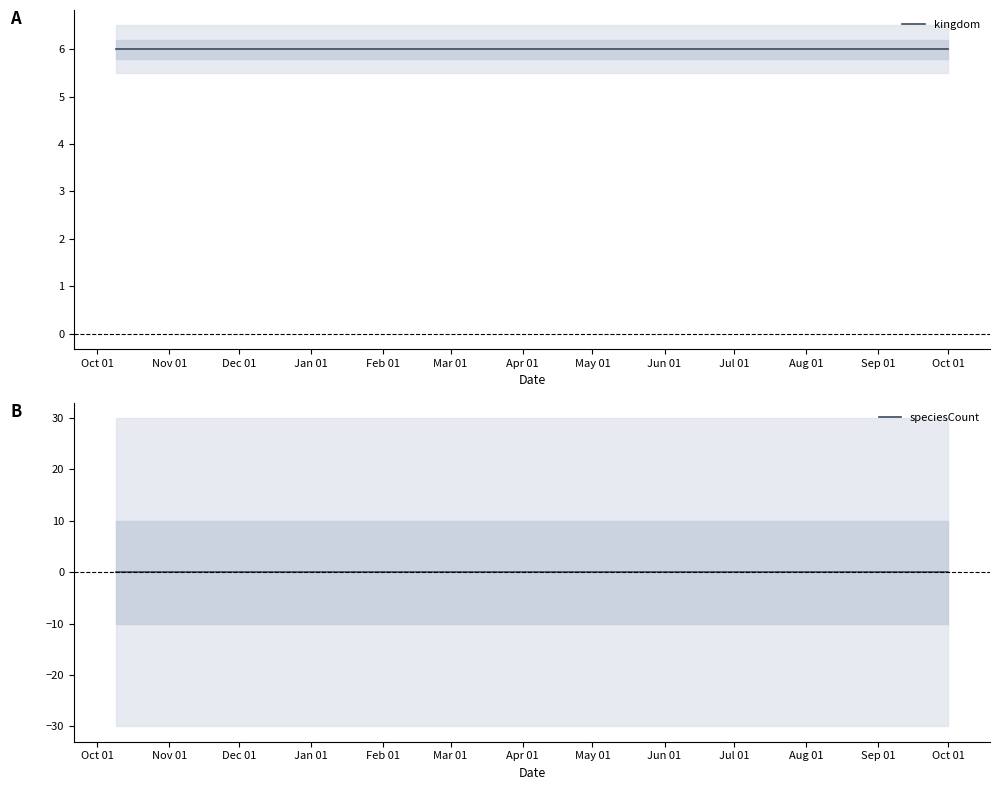

What is the minimum value for kingdom?

6